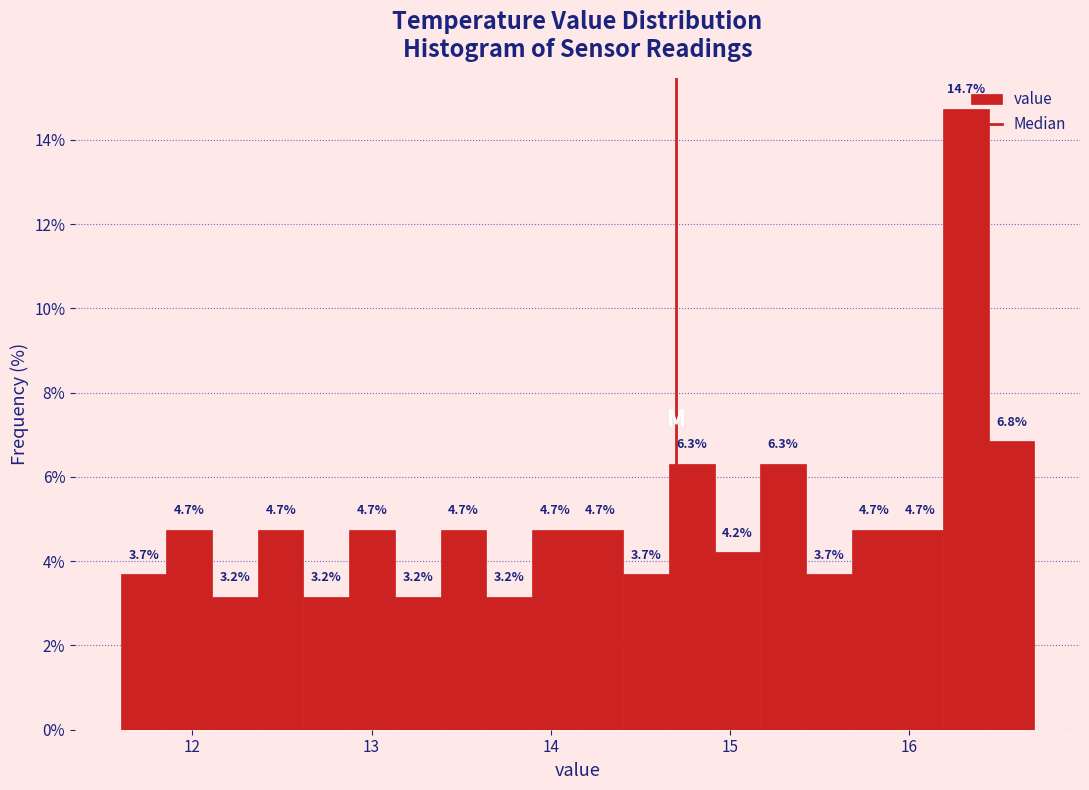

Read against the x-axis, roughly where is the centre of the tallest bar?

16.3